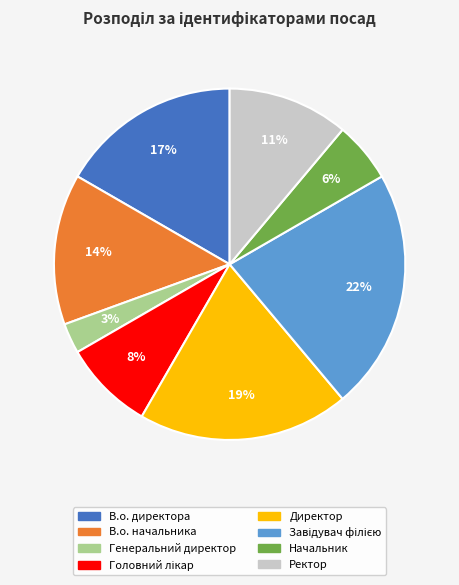

How many segments does this pie chart have?

8